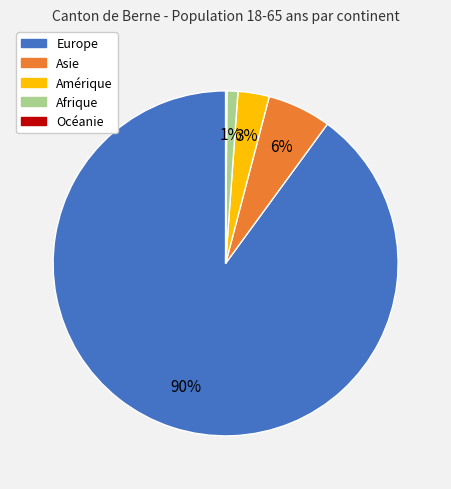

Do Europe and Afrique together represent more than half of the pie?

Yes